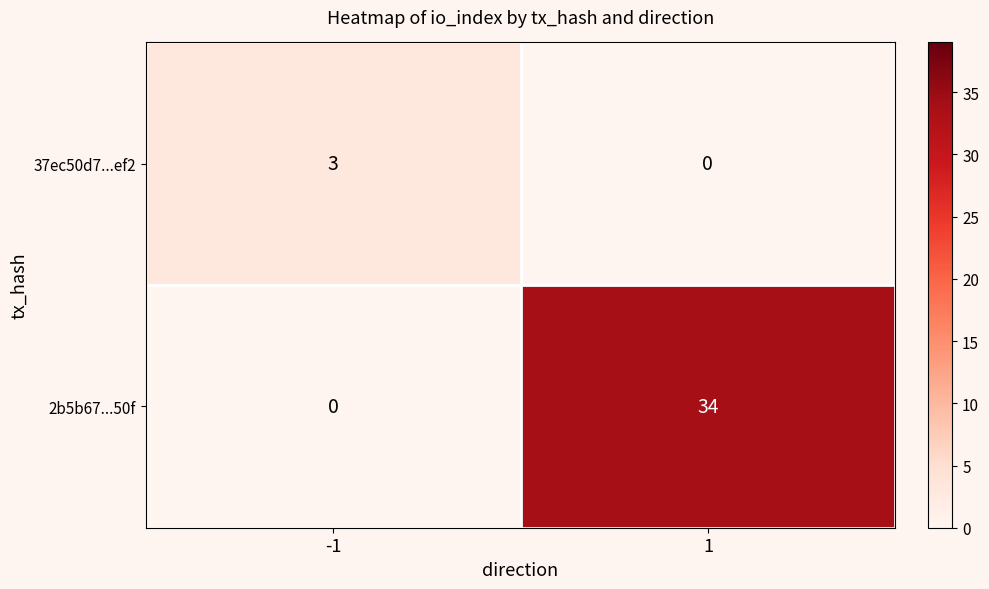

What is the maximum value shown in the chart?

34